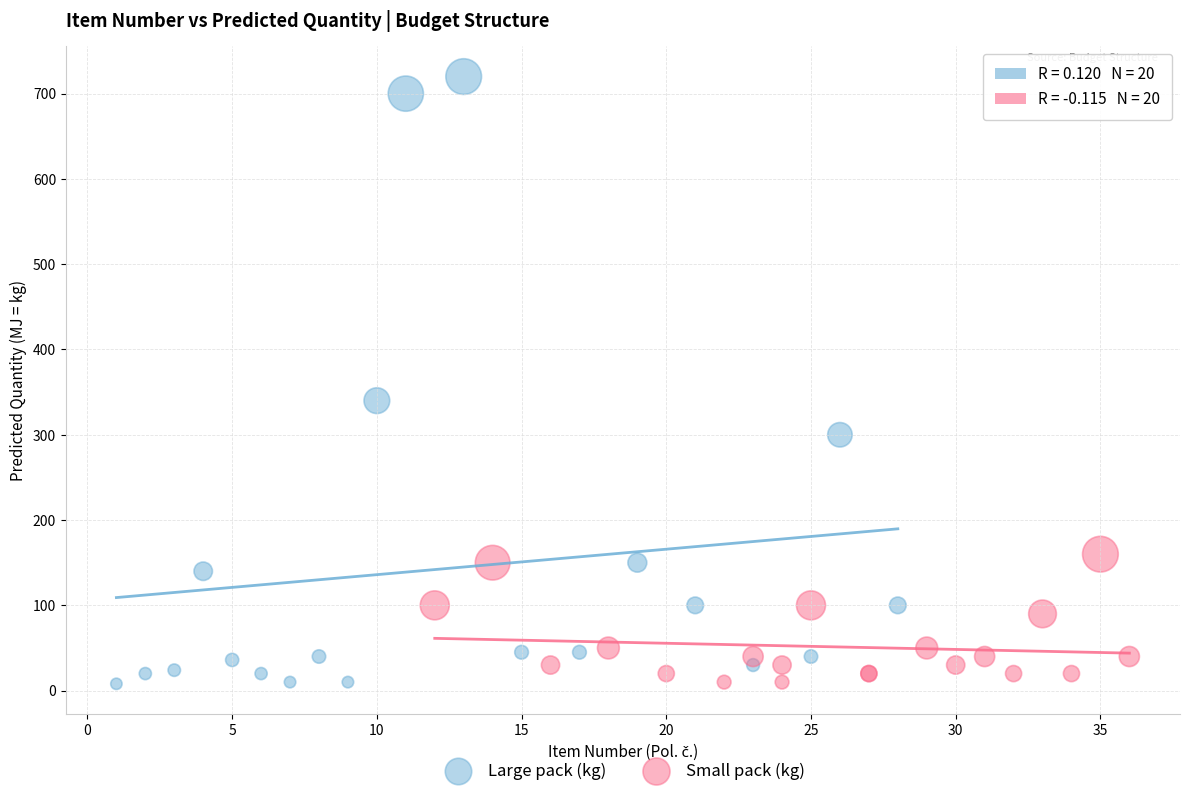

Which series contains the highest Y value?

Large pack (kg)